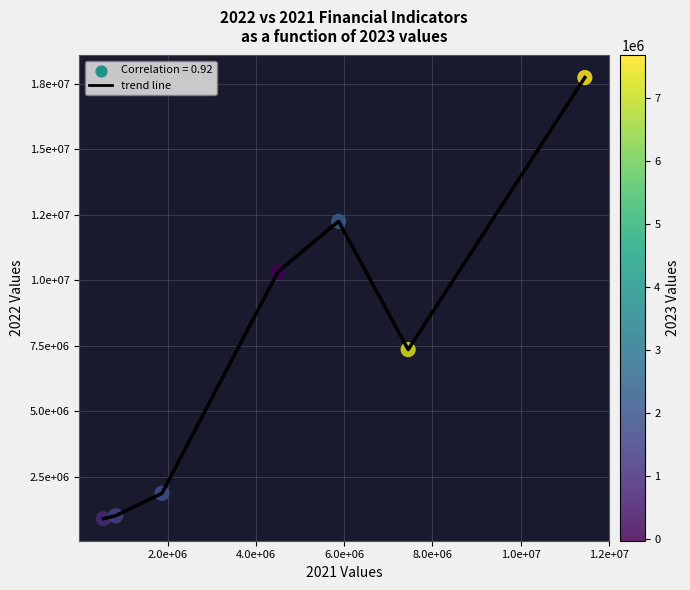

Is this an area chart (filled region under the line)?

No